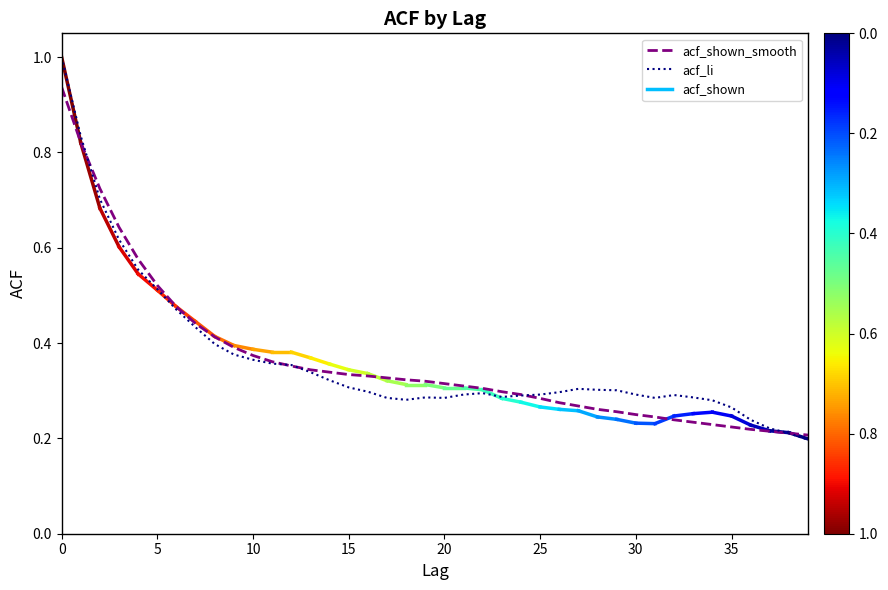

Which series has the largest range (max minus min)?

acf_li